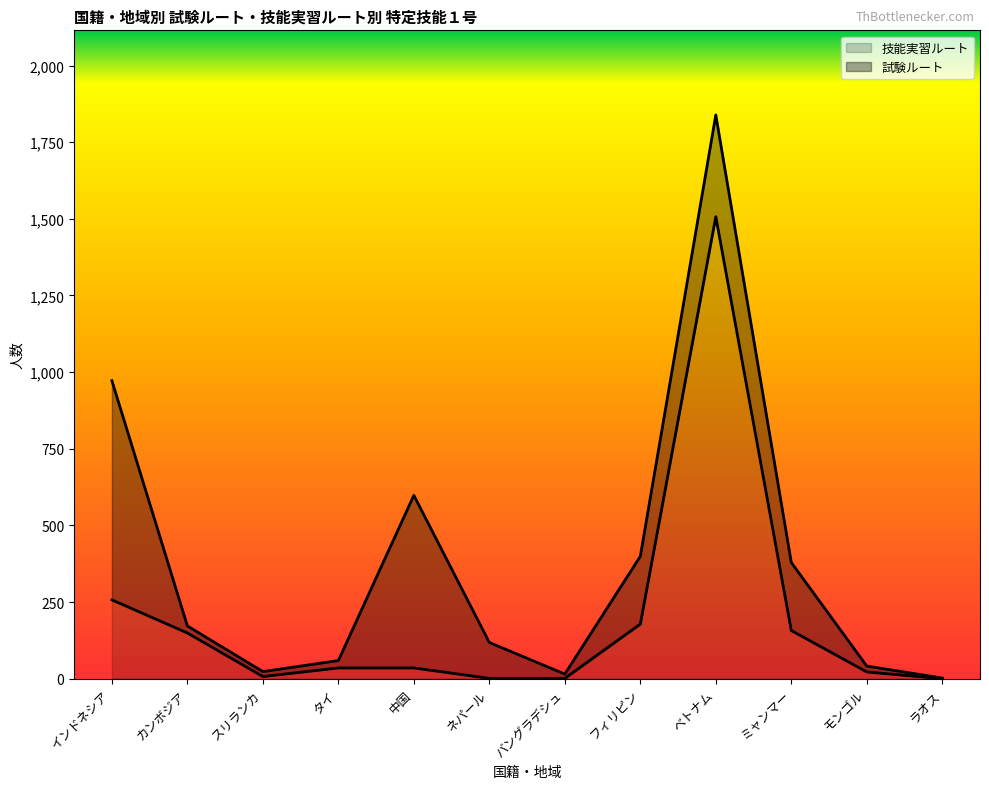

Rank the categories by value from lowest to highest.

ラオス, ネパール, バングラデシュ, スリランカ, モンゴル, タイ, 中国, カンボジア, ミャンマー, フィリピン, インドネシア, ベトナム